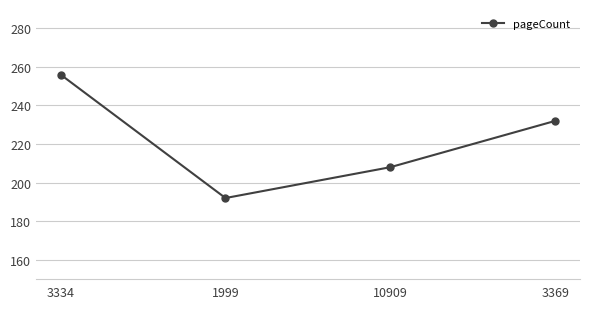

How many points are lower than both their immediate neighbors (excluding endpoints)?

1